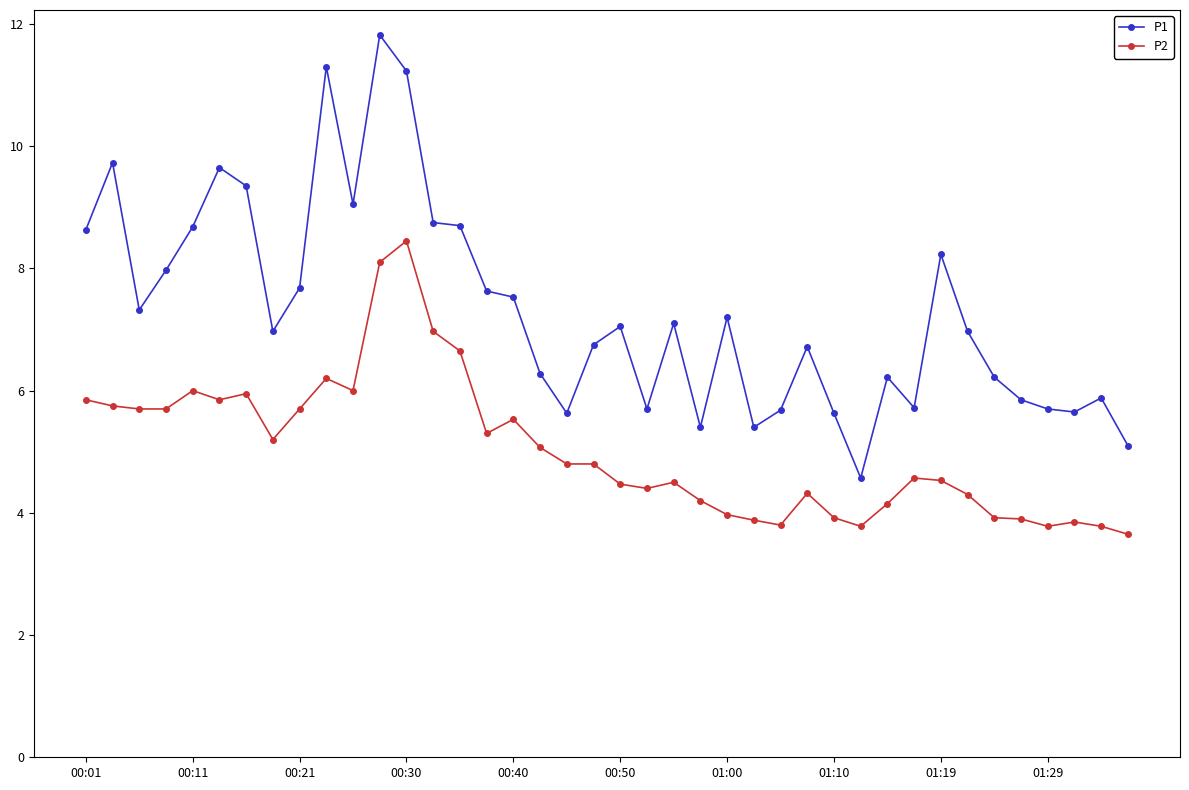

What is the highest value of the P1 series?

11.8